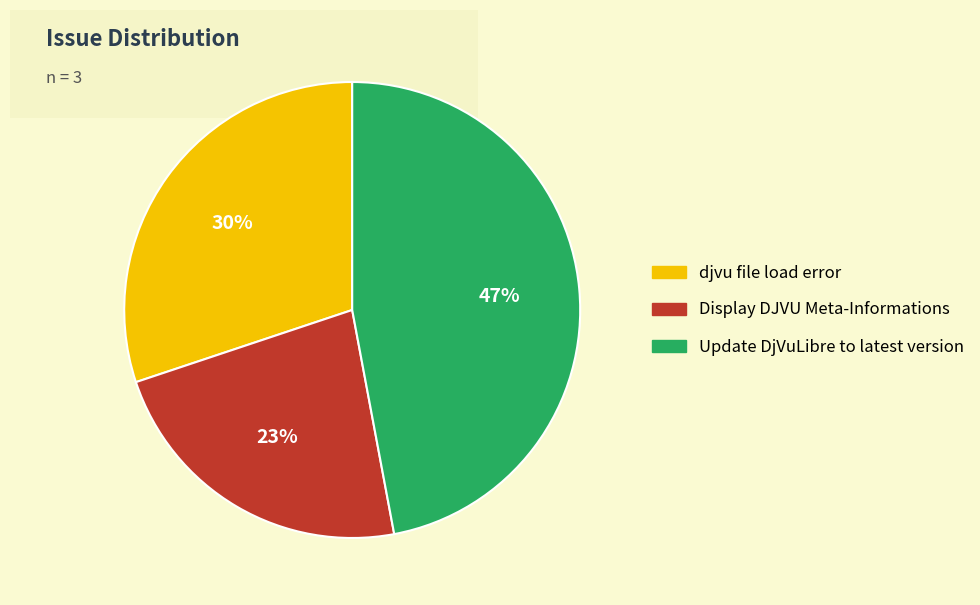

Does djvu file load error represent more than half of the total?

No